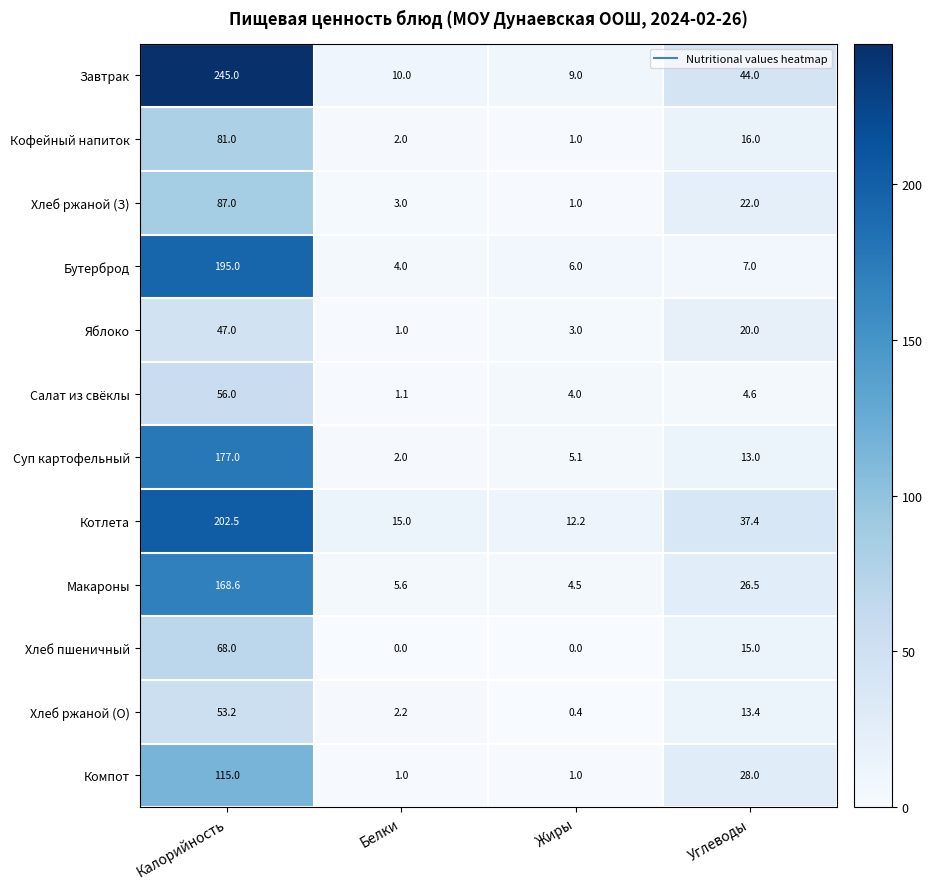

At which category is the sum across all series the highest?

Калорийность